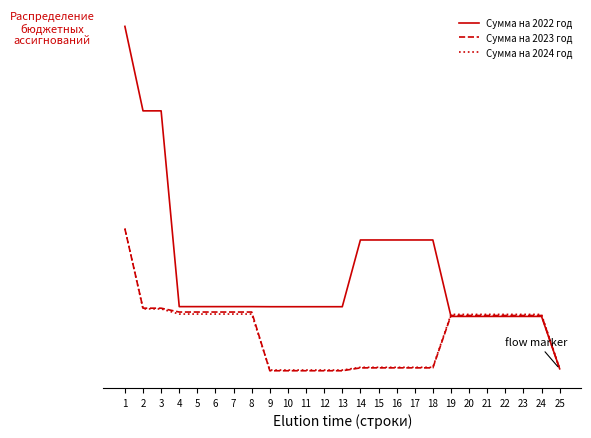

Does the chart have visible grid lines?

No